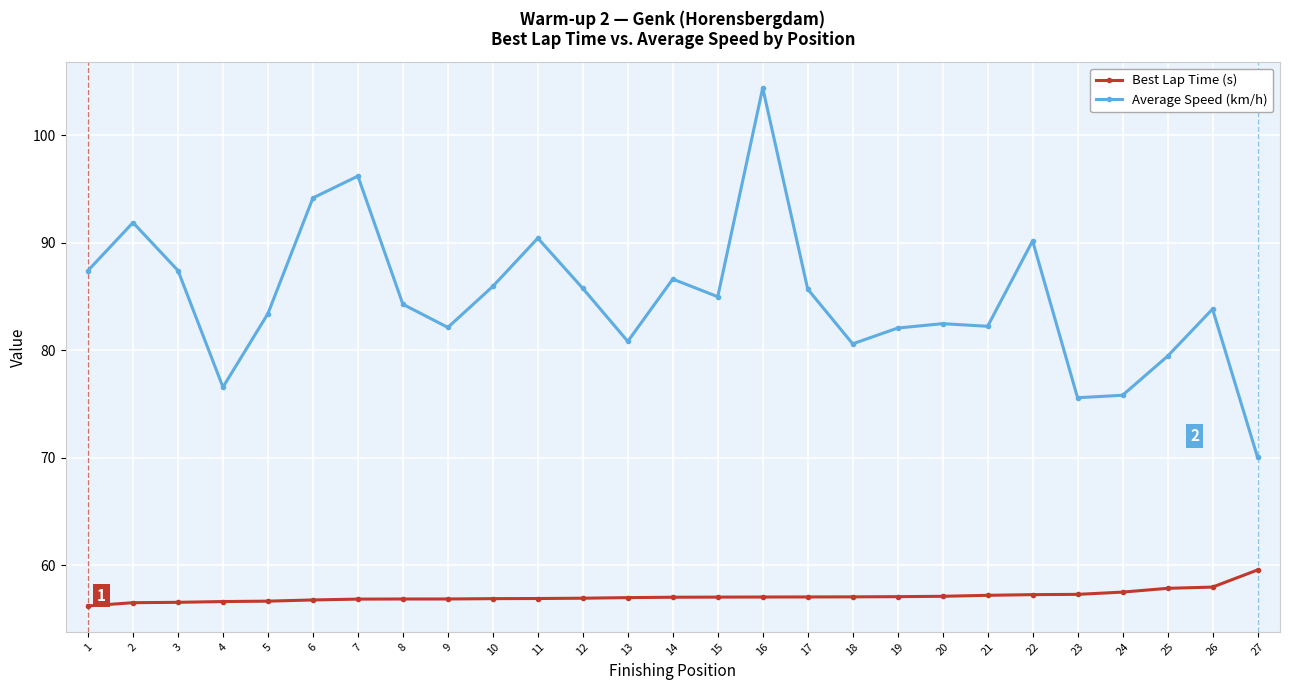

What is the lowest value of the Average Speed (km/h) series?

70.1